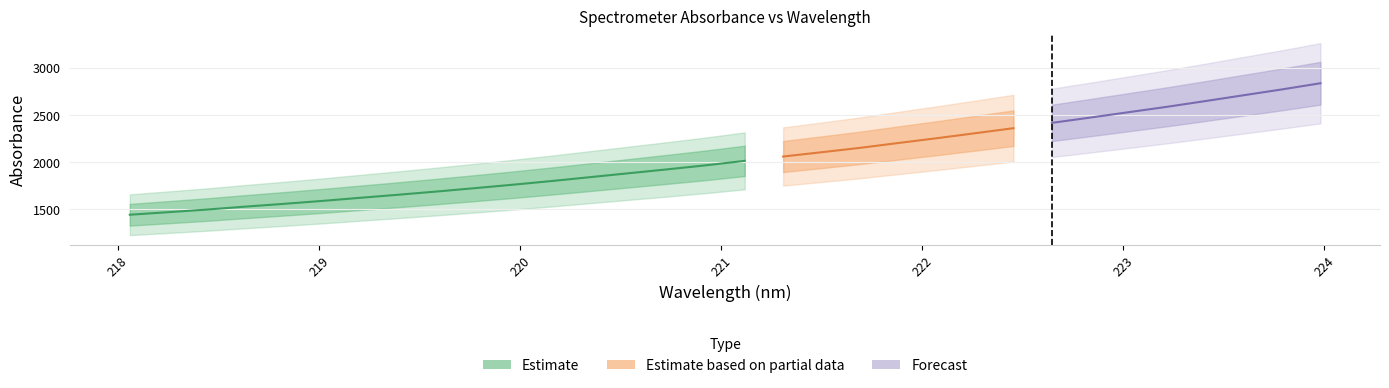

Reading left to right, extract all data points from this chart.

center: 0=1442.2	1=1469.3	2=1497.0	3=1528.2	4=1557.6	5=1588.7	6=1622.1	7=1655.0	8=1689.1	9=1725.1	10=1762.1	11=1800.8	12=1842.0	13=1883.2	14=1924.4	15=1967.1	16=2013.8	17=2059.9	18=2105.2	19=2151.6	20=2203.2	21=2253.9	22=2306.8	23=2360.4	24=2416.8	25=2472.8	26=2530.0	27=2587.2	28=2647.9	29=2709.9	30=2771.8	31=2837.1
x: 0=218.1	1=218.3	2=218.4	3=218.6	4=218.8	5=219.0	6=219.2	7=219.4	8=219.6	9=219.8	10=220.0	11=220.2	12=220.4	13=220.5	14=220.7	15=220.9	16=221.1	17=221.3	18=221.5	19=221.7	20=221.9	21=222.1	22=222.3	23=222.5	24=222.6	25=222.8	26=223.0	27=223.2	28=223.4	29=223.6	30=223.8	31=224.0